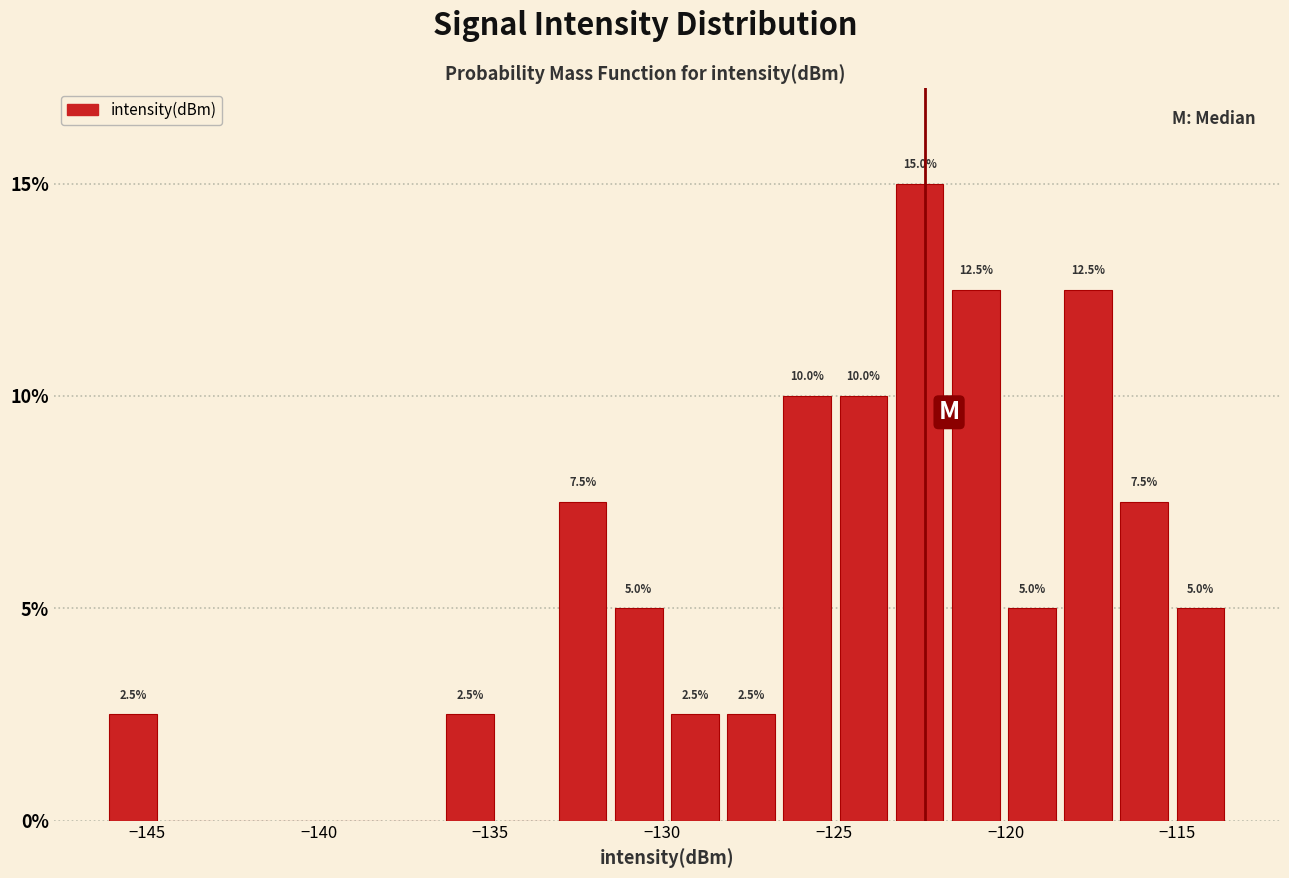

Around what value on the x-axis is the tallest bar? Give the approximate position of its centre, as read against the axis.

-122.5